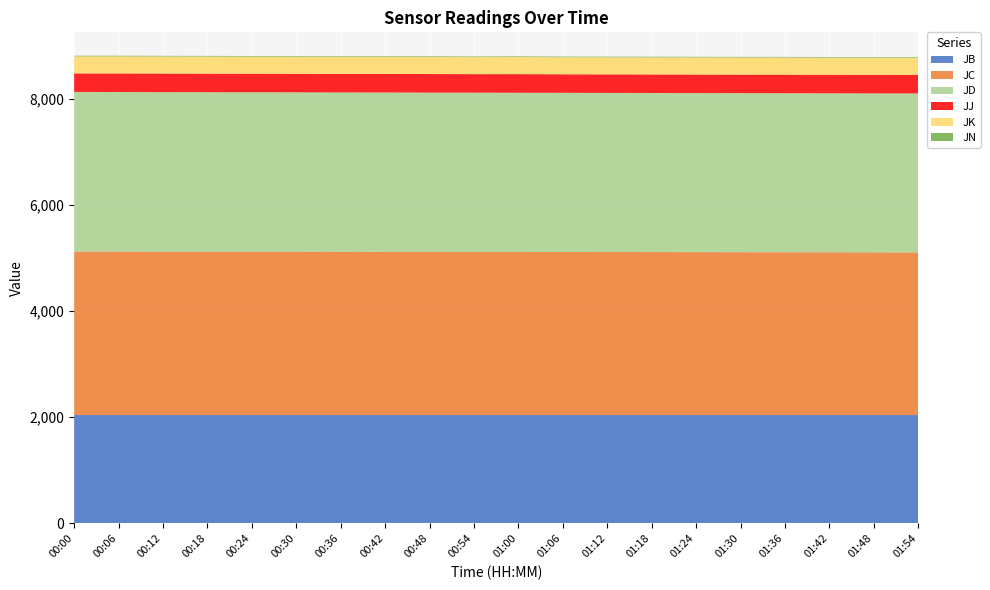

Reading left to right, what are all the values shown in this chart?

JB: 00:00=2041.0	00:06=2041.0	00:12=2041.0	00:18=2041.0	00:24=2041.0	00:30=2041.0	00:36=2041.0	00:42=2041.0	00:48=2041.0	00:54=2041.0	01:00=2041.0	01:06=2041.0	01:12=2041.0	01:18=2041.0	01:24=2041.0	01:30=2041.1	01:36=2041.0	01:42=2041.0	01:48=2041.0	01:54=2041.0
JC: 00:00=3081.9	00:06=3080.9	00:12=3079.9	00:18=3079.0	00:24=3078.0	00:30=3077.1	00:36=3076.2	00:42=3075.3	00:48=3074.4	00:54=3073.5	01:00=3072.6	01:06=3071.7	01:12=3070.8	01:18=3069.9	01:24=3069.0	01:30=3068.1	01:36=3067.2	01:42=3066.3	01:48=3065.4	01:54=3064.5
JD: 00:00=3005.0	00:06=3004.1	00:12=3003.5	00:18=3002.8	00:24=3002.2	00:30=3001.6	00:36=3001.0	00:42=3000.4	00:48=2999.8	00:54=2999.2	01:00=2998.6	01:06=2998.0	01:12=2997.4	01:18=2996.8	01:24=2996.2	01:30=2995.6	01:36=2995.0	01:42=2994.4	01:48=2993.8	01:54=2993.2
JJ: 00:00=349.1	00:06=350.1	00:12=350.0	00:18=350.3	00:24=349.8	00:30=350.2	00:36=349.6	00:42=350.0	00:48=349.7	00:54=349.2	01:00=351.1	01:06=349.5	01:12=350.0	01:18=349.8	01:24=350.0	01:30=349.6	01:36=350.8	01:42=350.2	01:48=350.3	01:54=349.8
JK: 00:00=320.6	00:06=321.3	00:12=321.1	00:18=321.4	00:24=320.9	00:30=321.1	00:36=320.8	00:42=321.0	00:48=320.7	00:54=320.4	01:00=322.1	01:06=320.7	01:12=321.1	01:18=320.9	01:24=321.4	01:30=320.9	01:36=321.6	01:42=321.1	01:48=321.4	01:54=321.0
JN: 00:00=12.2	00:06=12.2	00:12=12.3	00:18=12.3	00:24=12.3	00:30=12.4	00:36=12.4	00:42=12.4	00:48=12.5	00:54=12.3	01:00=12.3	01:06=12.3	01:12=12.3	01:18=12.3	01:24=12.3	01:30=12.3	01:36=12.3	01:42=12.3	01:48=12.3	01:54=12.3